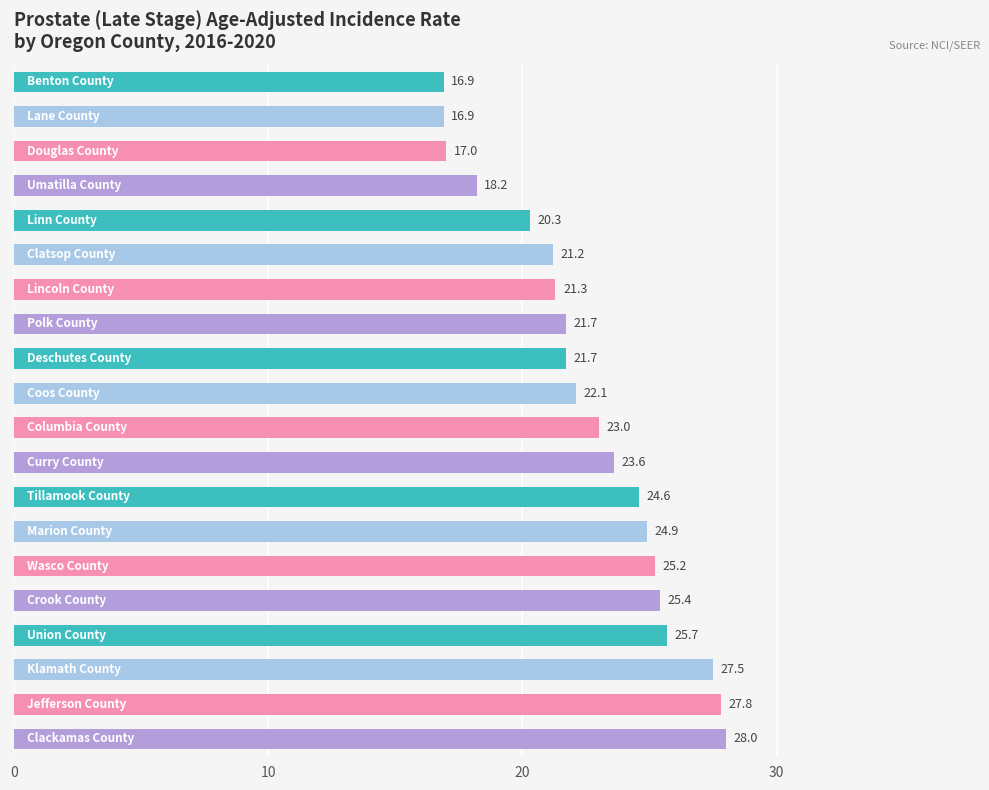

What is the value of the 10th bar from the top?

22.1